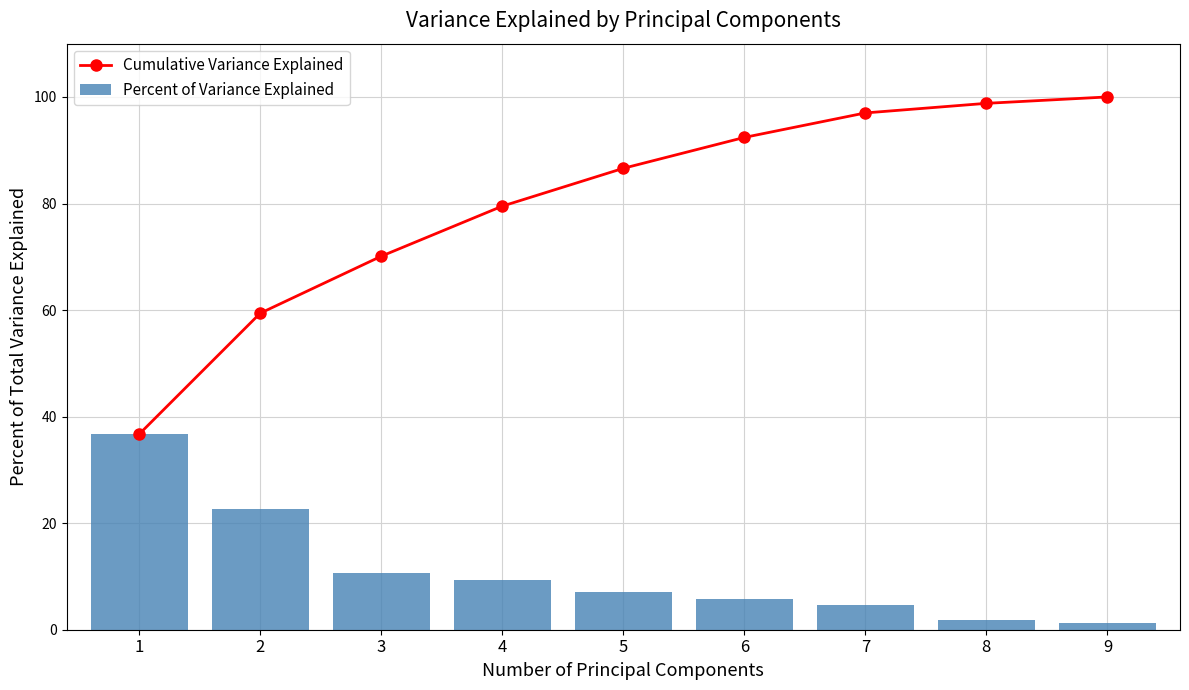

What is the maximum value for Percent of Variance Explained?

36.7